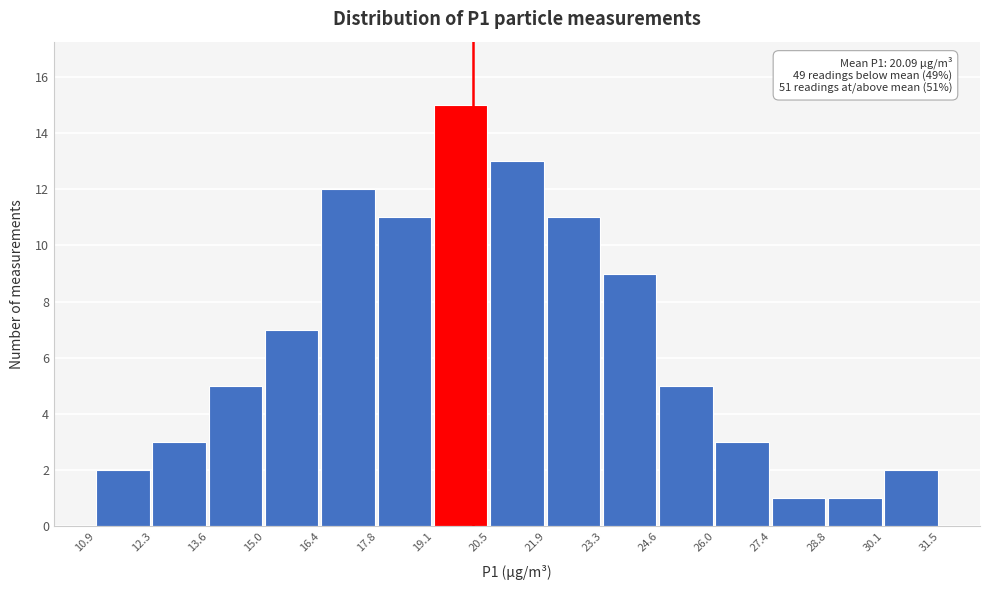

Over which range of the x-axis is the bar tallest?

19.1 to 20.5